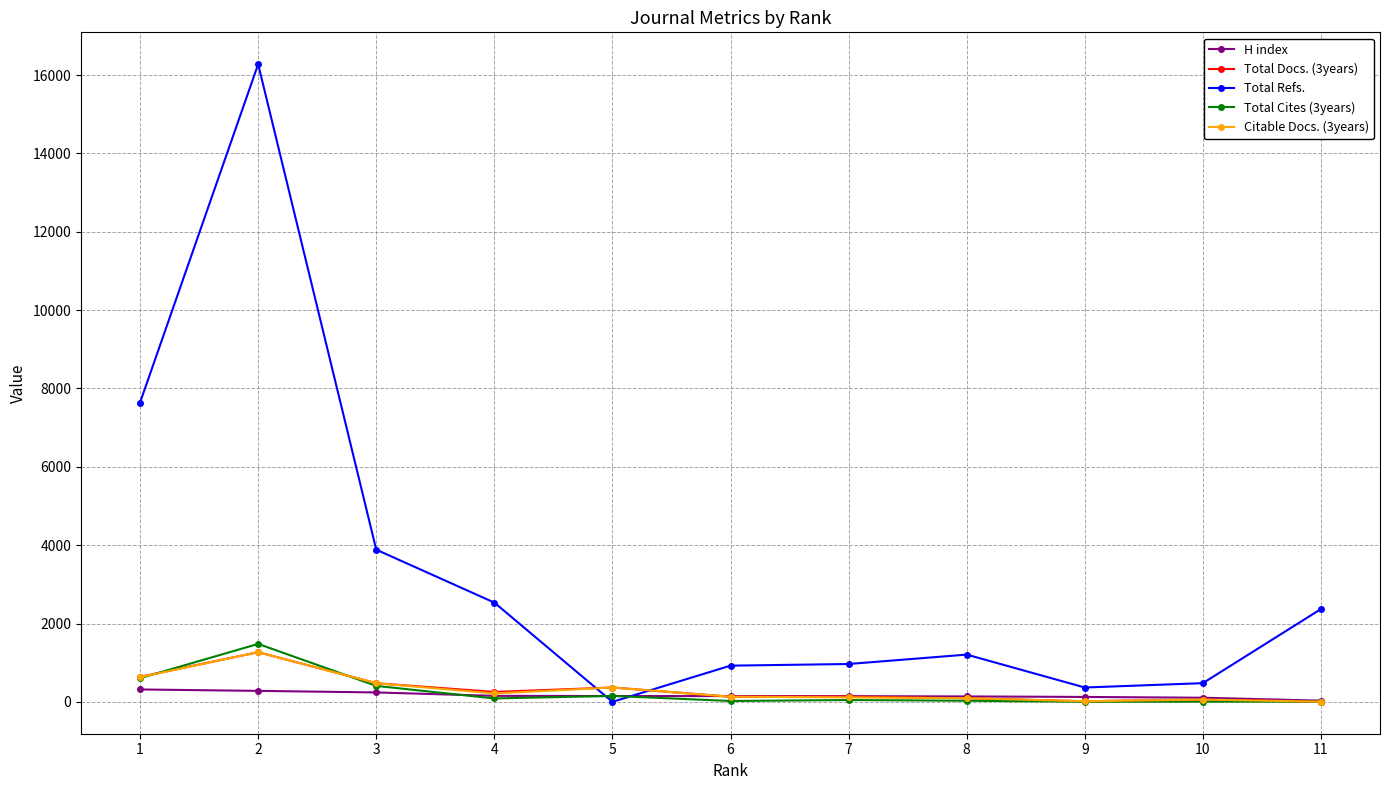

Is this an area chart (filled region under the line)?

No